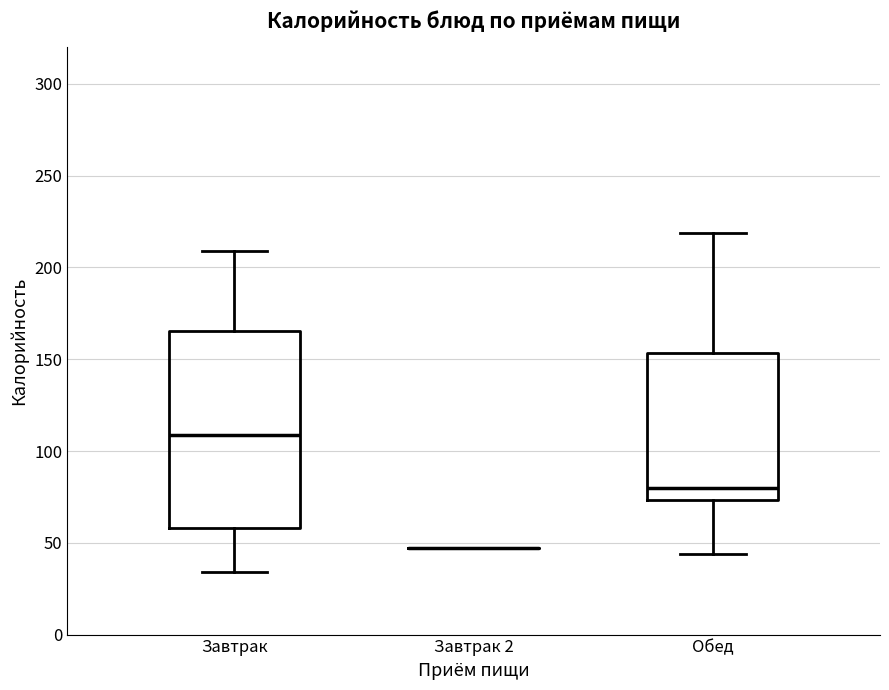

Where is the lower edge of the box for Завтрак on the y-axis? The values are not printed on the chart, so give them approximately, as read against the axis.

60